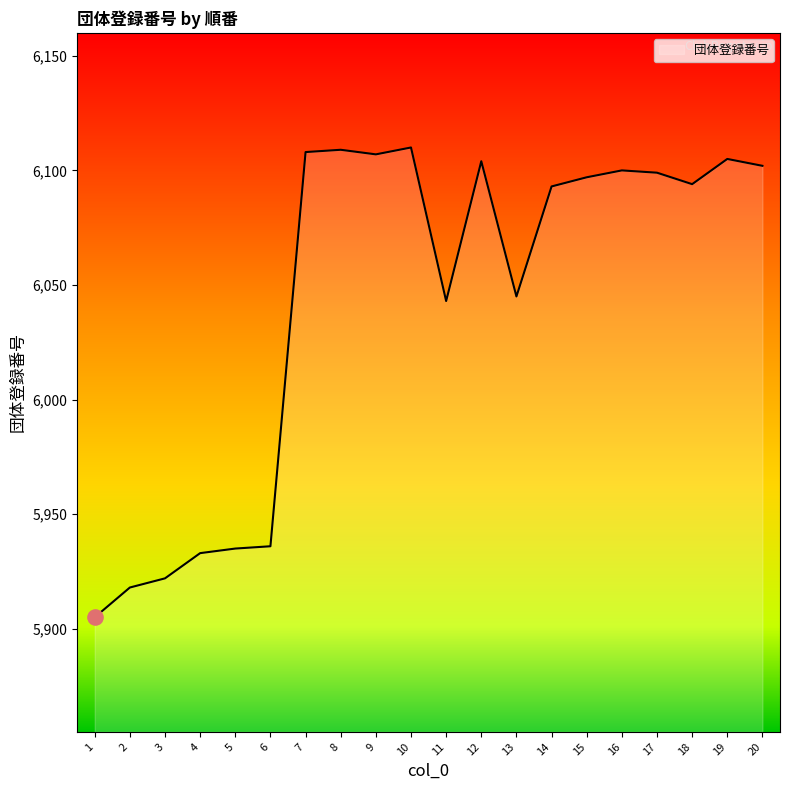

Approximately how many times larger is the value at 18 compared to 8?

1.0